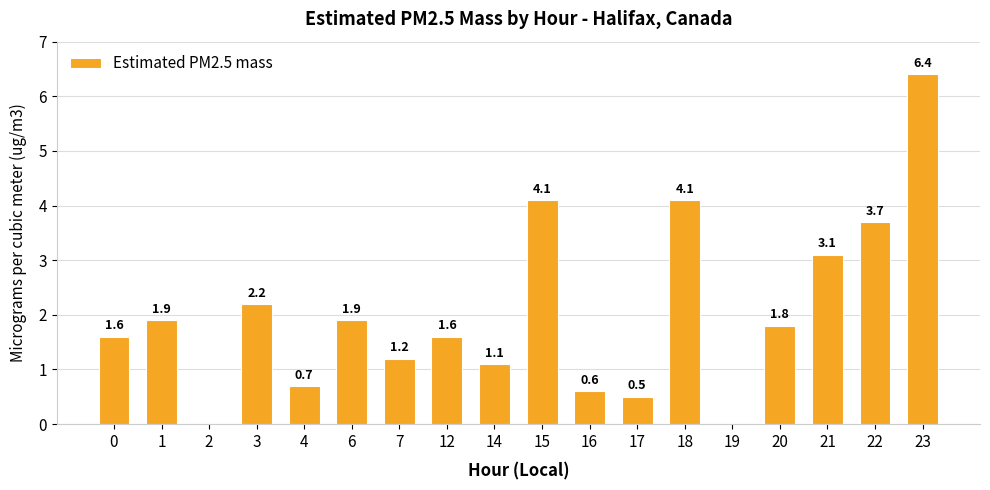

What is the greatest value displayed?

6.4